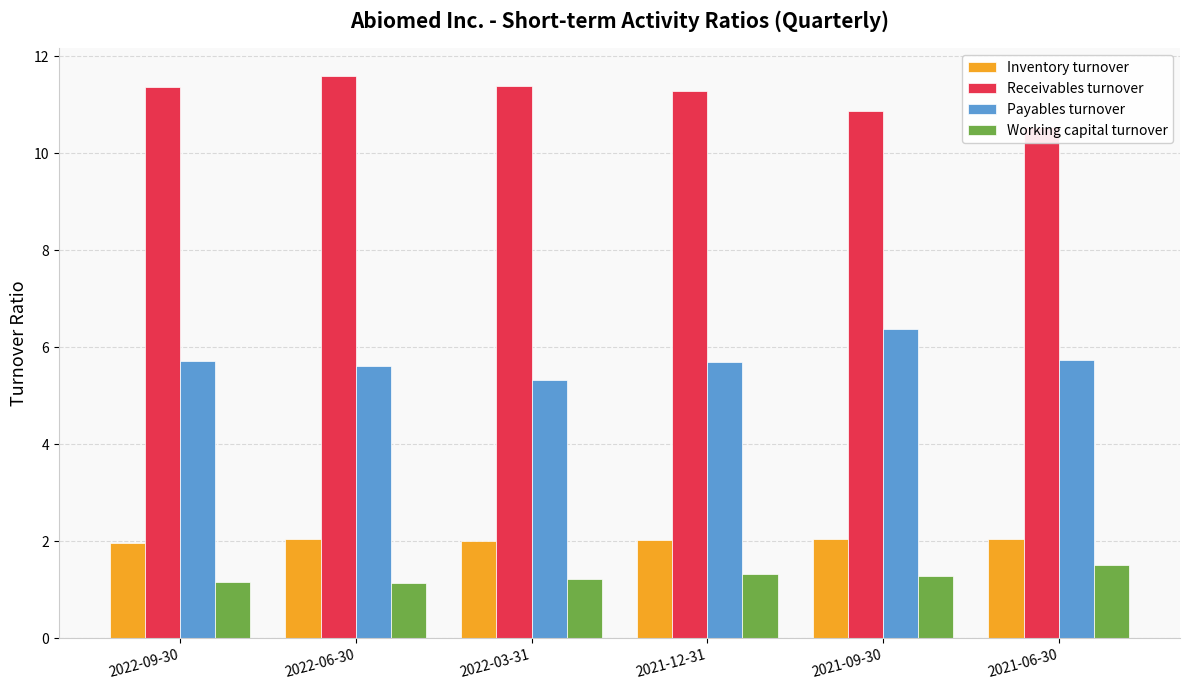

What is the greatest value displayed?

11.6